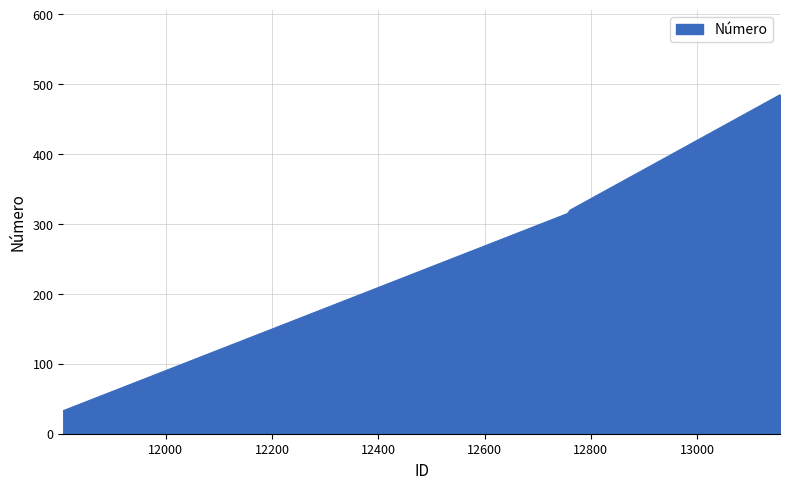

What is the minimum value shown in the chart?

33